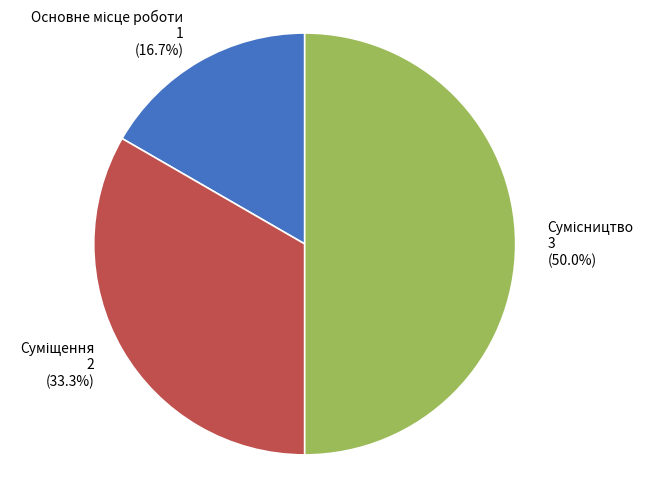

How many slices are in this pie chart?

3